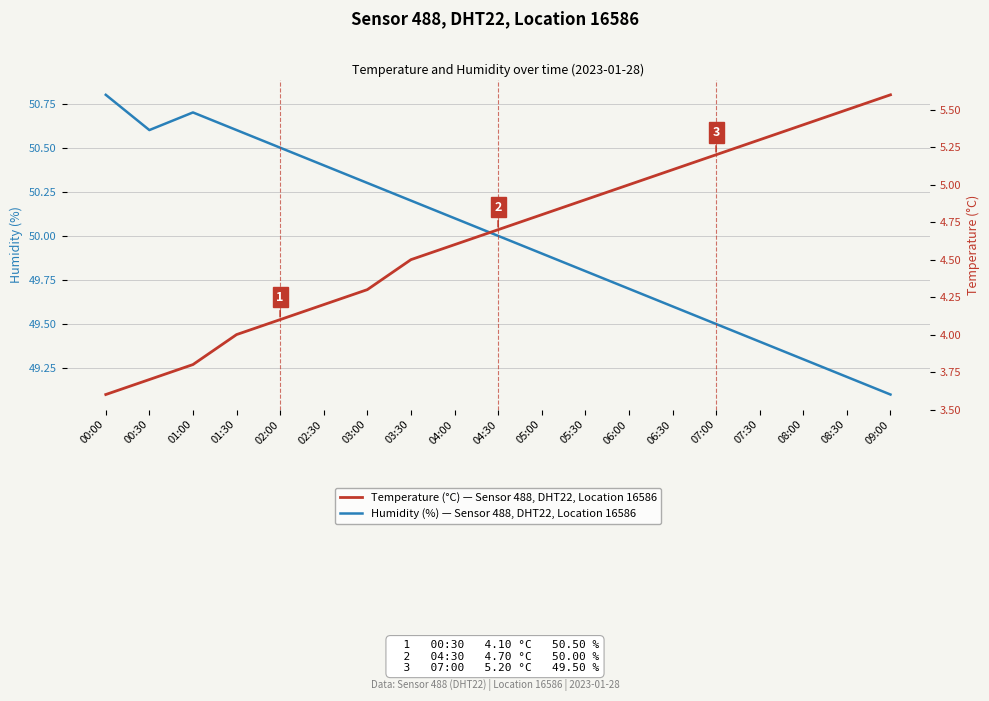

What are all the series names shown in the legend?

Humidity (%) — Sensor 488, DHT22, Location 16586, Temperature (°C) — Sensor 488, DHT22, Location 16586